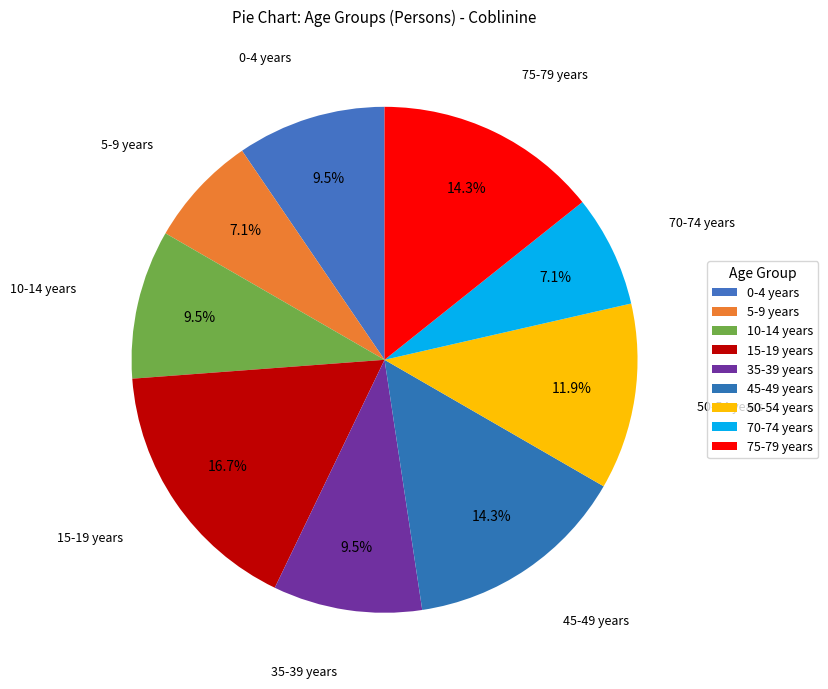

Is 45-49 years the majority of the pie?

No